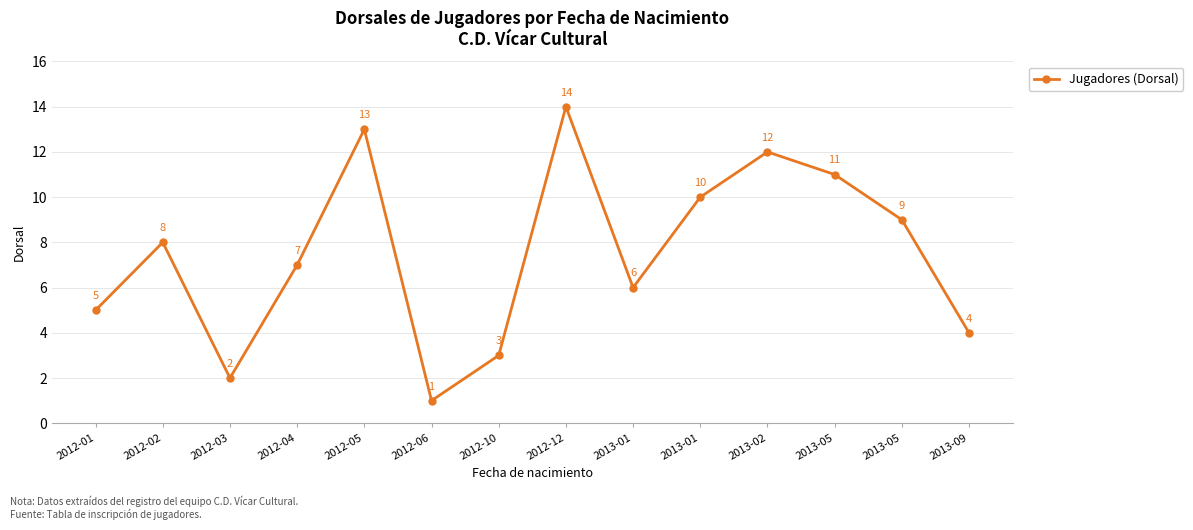

What is the sum of the values at 2012-06 and 2012-12?

15